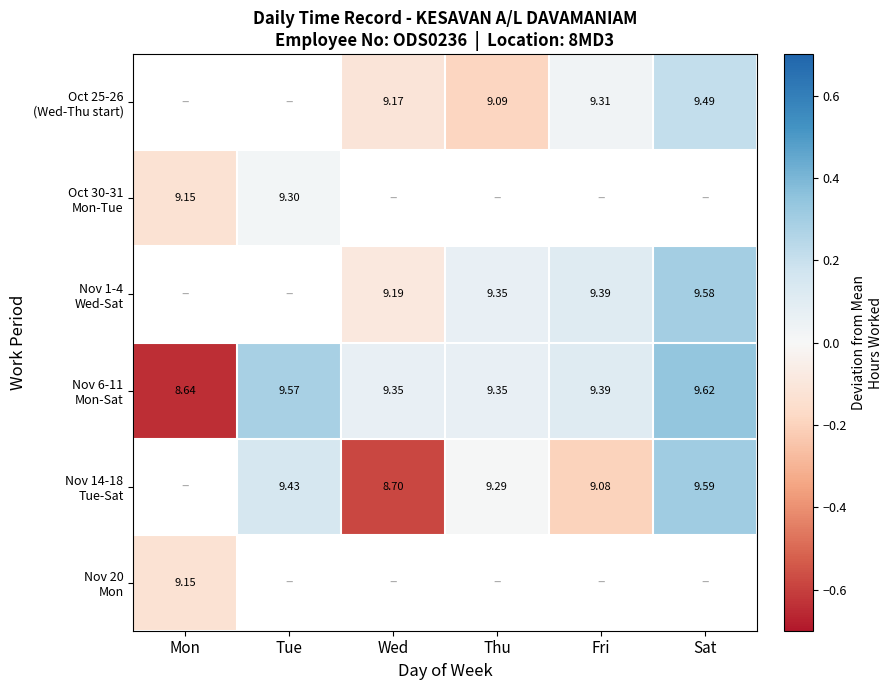

At which label does Nov 20 Mon reach its minimum?

Mon